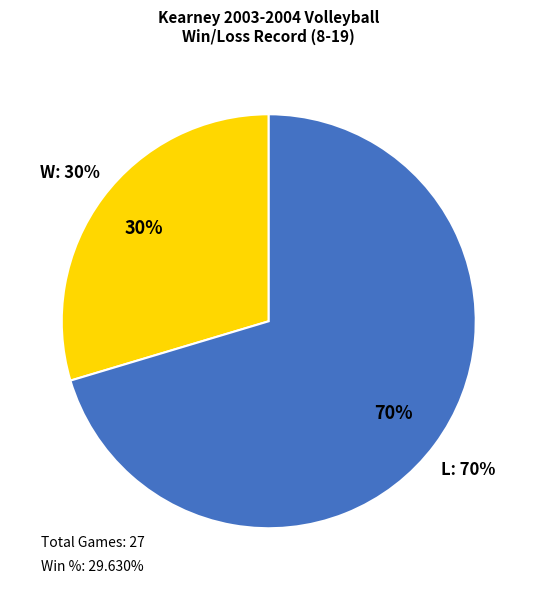

Which slice is the largest?

L